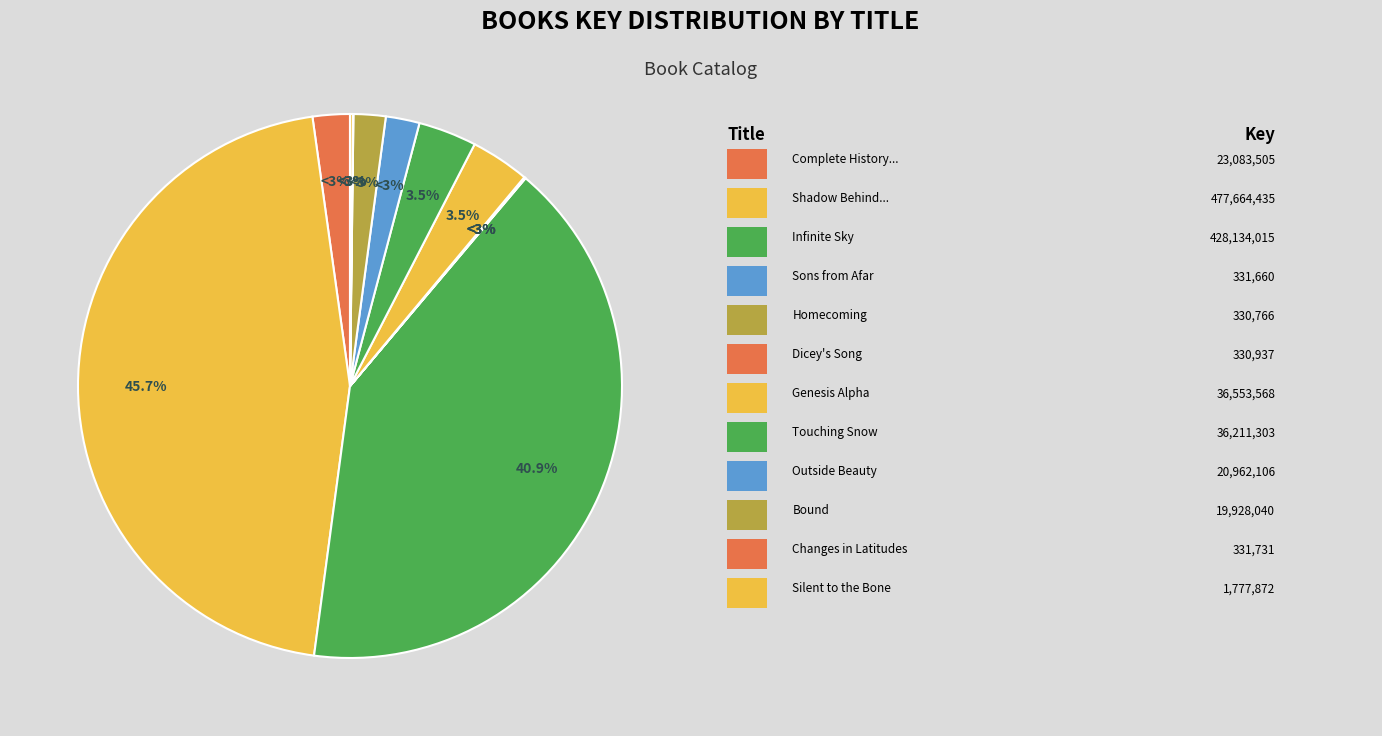

Is the sum of Touching Snow and Homecoming greater than half?

No